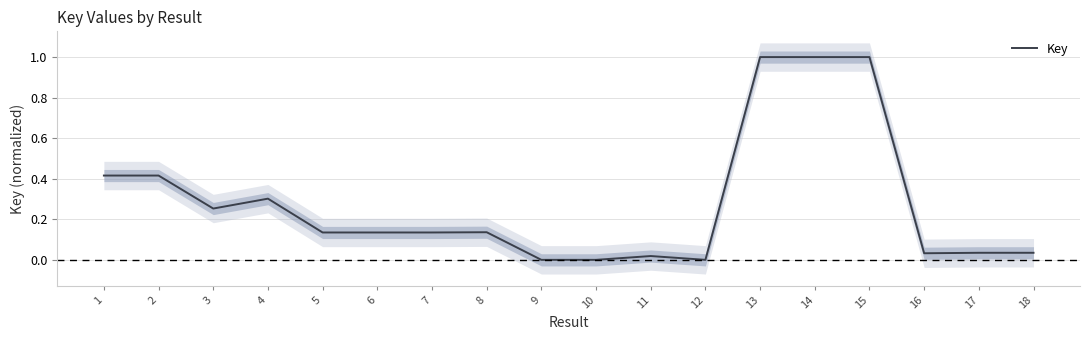

At which category does the data reach its first local peak?

4